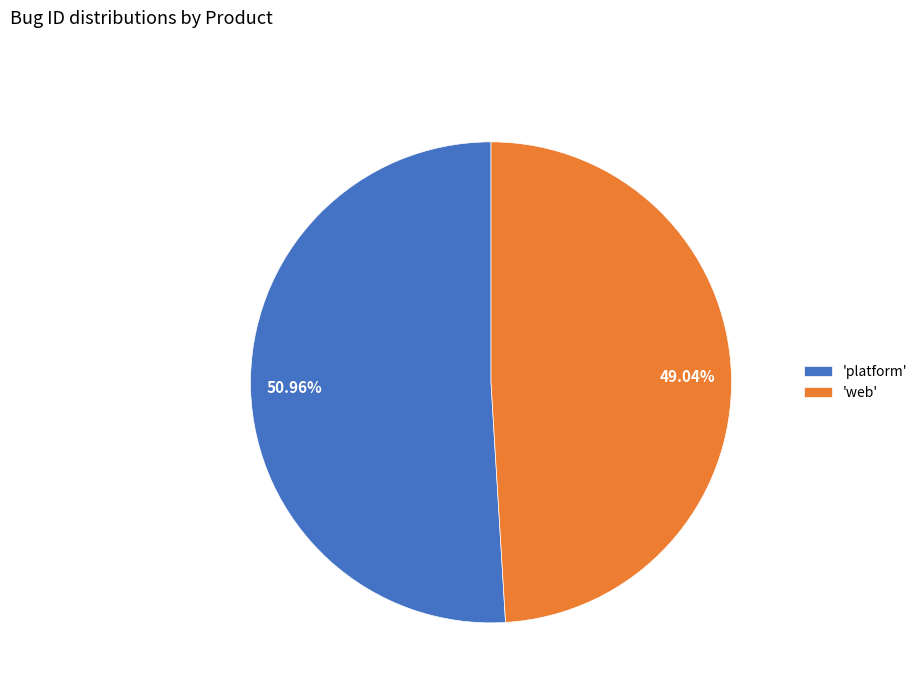

To the nearest percent, what is the difference between the largest and smallest slice percentages?

2%